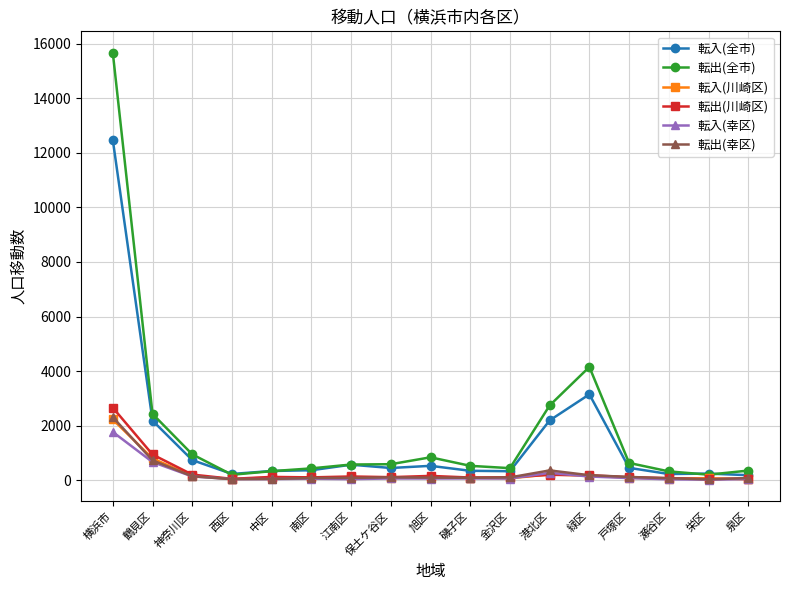

How many distinct data groups are displayed?

6